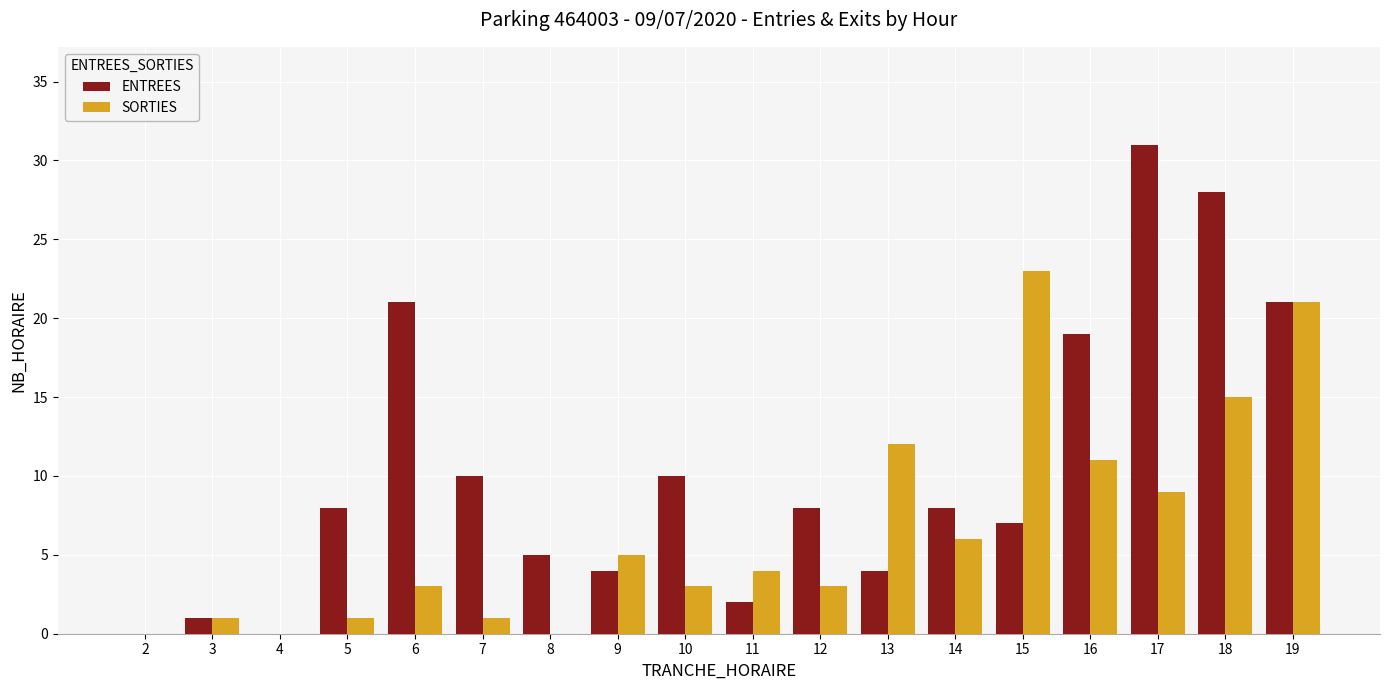

Which series has the largest total across all categories?

ENTREES